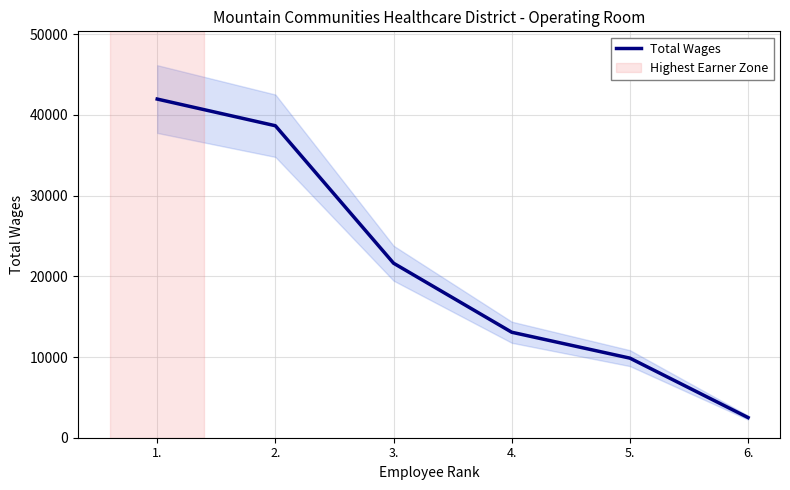

What is the minimum value shown in the chart?

2495